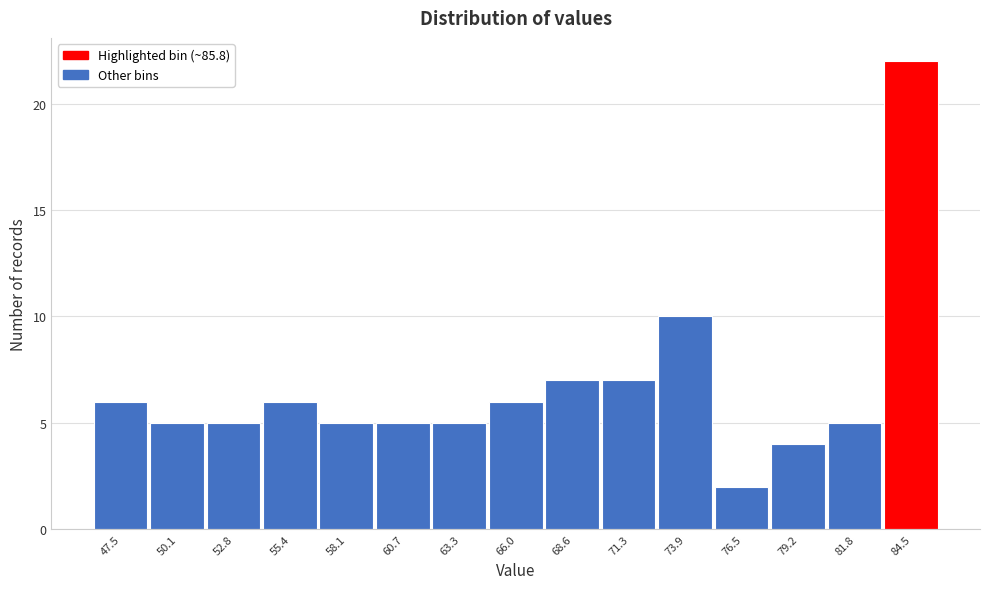

Reading left to right, transcribe all the data shown in this chart.

47.5=6	50.1=5	52.8=5	55.4=6	58.1=5	60.7=5	63.3=5	66.0=6	68.6=7	71.3=7	73.9=10	76.5=2	79.2=4	81.8=5	84.5=22